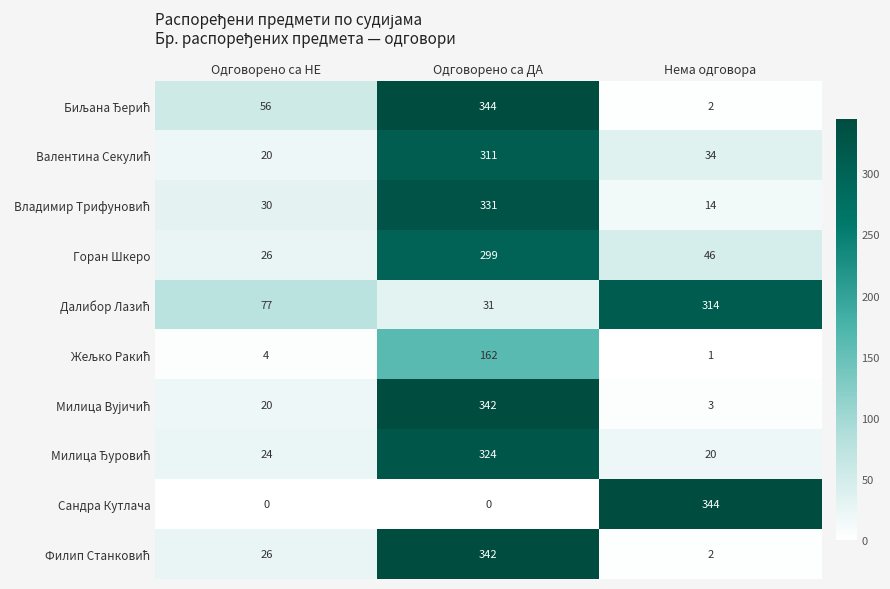

True or false: Горан Шкеро has a value of 202 at Одговорено са ДА.

False